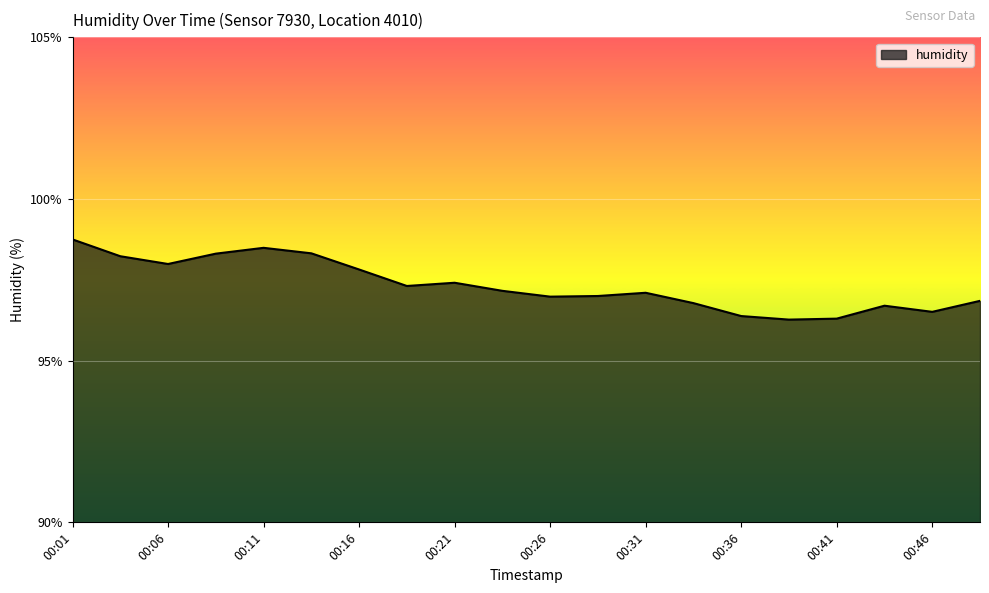

What is the minimum value shown in the chart?

96.3